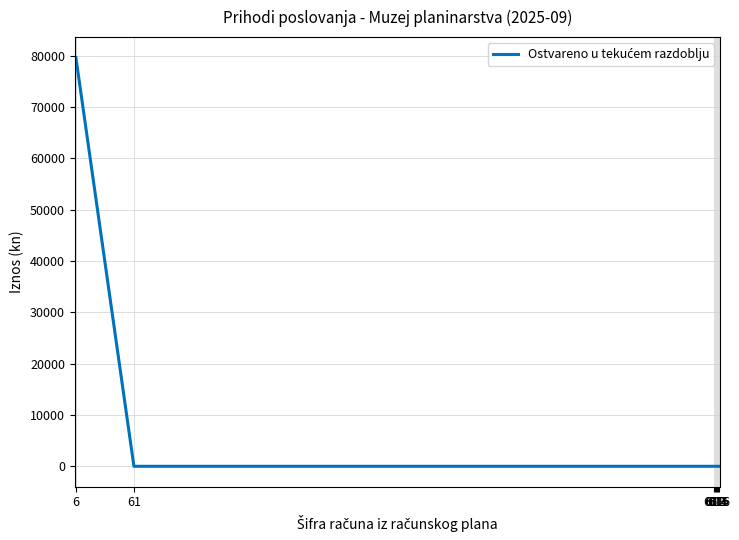

Reading right to left, what are all the values shown in this chart?

0.0	0.0	0.0	0.0	0.0	0.0	0.0	79647.5